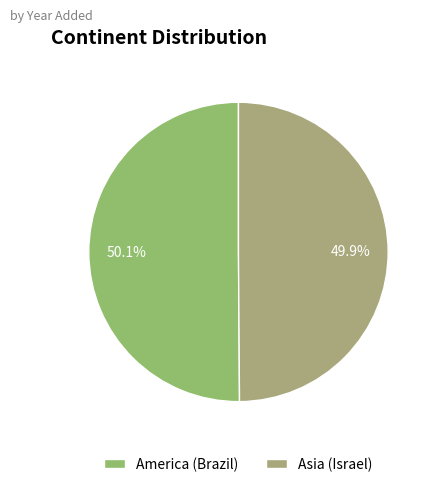

Count the number of slices in the pie.

2